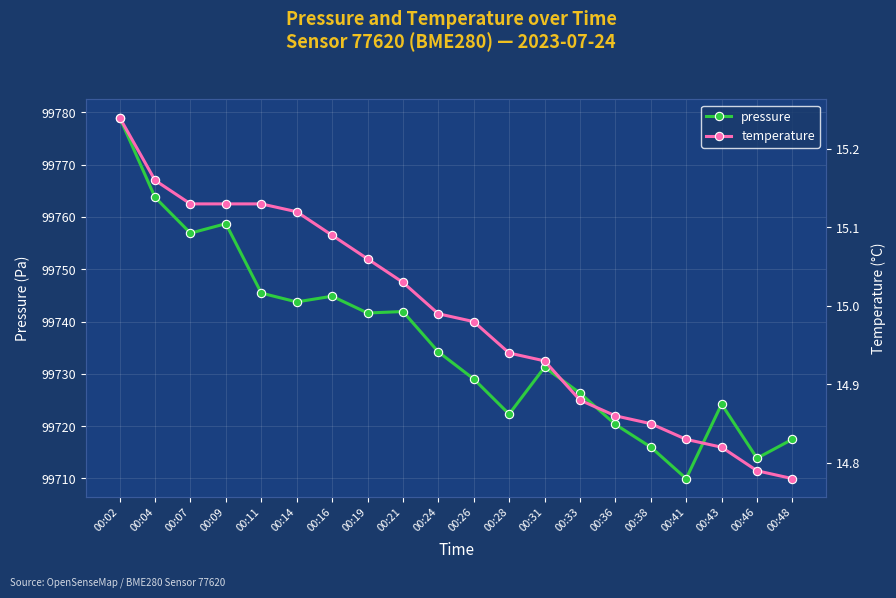

Is the value of temperature at 00:02 greater than the value of pressure at 00:07?

No